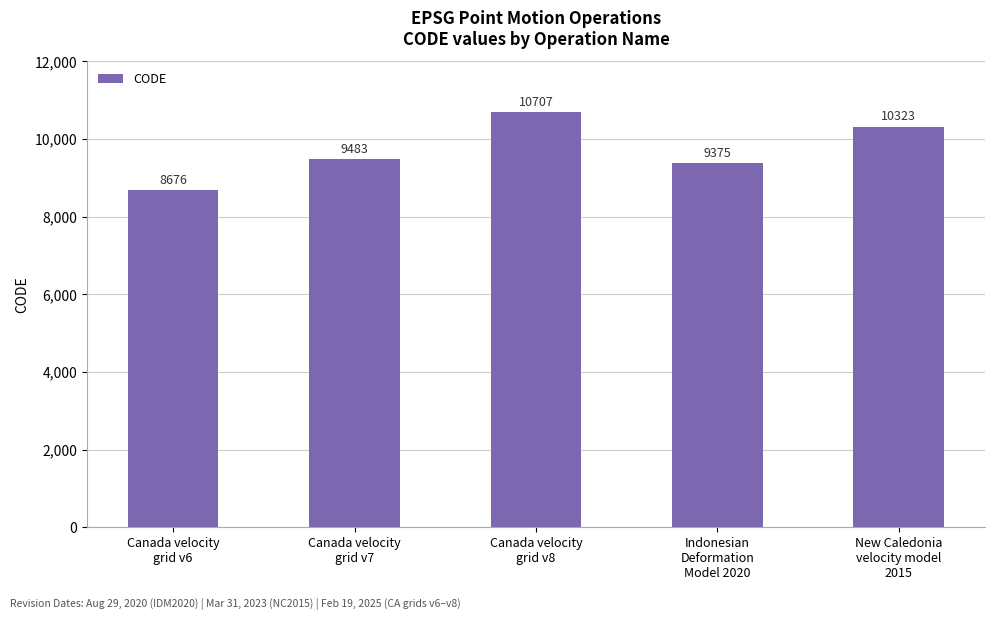

How many values are below 9483?

2